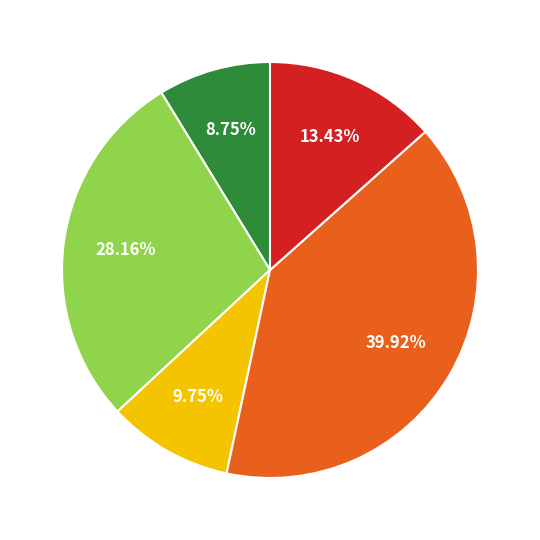

Which slice is the largest?

2 блюдо